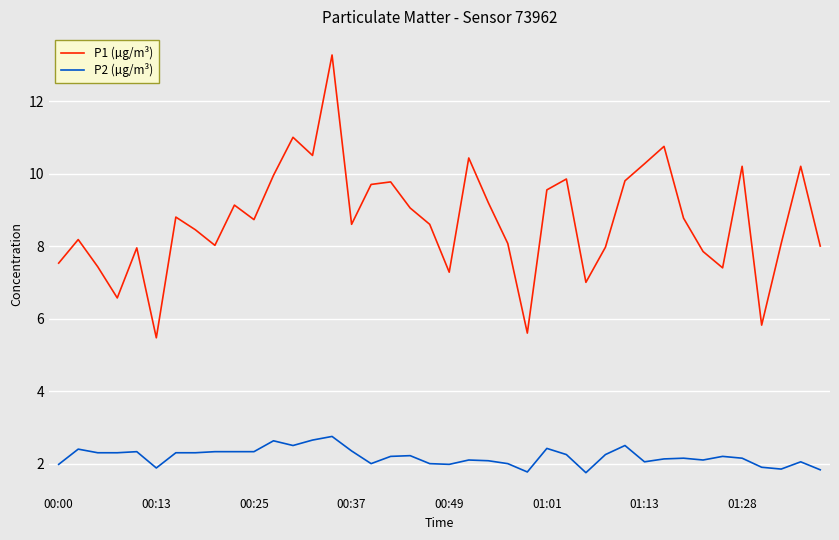

What is the difference between the maximum and minimum values in the P1 (µg/m³) series?

7.8